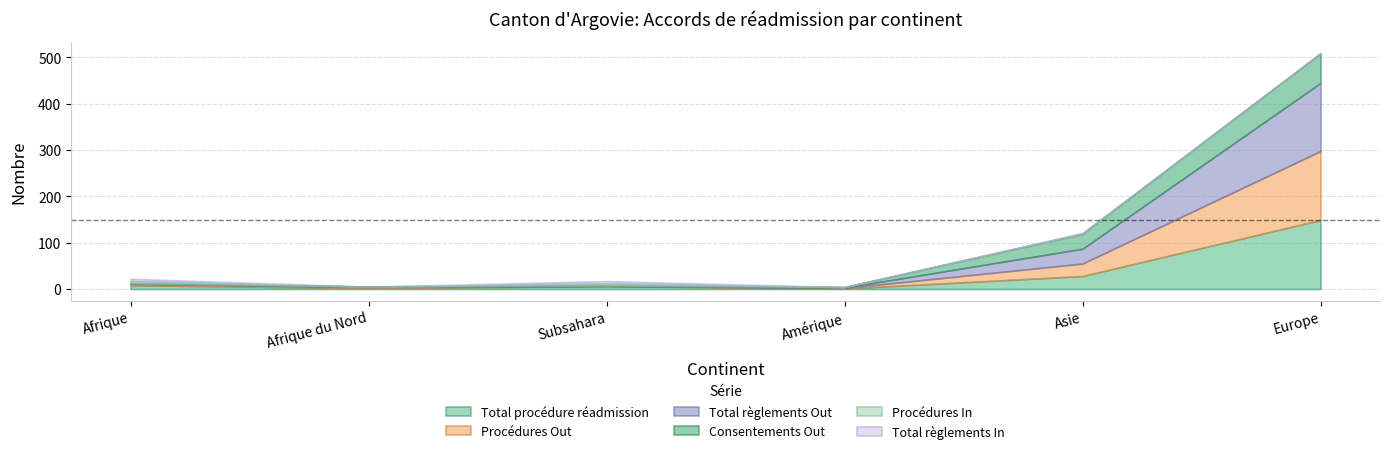

Reading left to right, transcribe all the data shown in this chart.

Total procédure réadmission: 8	2	6	1	28	149
Procédures Out: 3	2	1	1	27	149
Total règlements Out: 1	1	0	1	32	147
Consentements Out: 0	0	0	1	32	64
Procédures In: 5	0	5	0	1	0
Total règlements In: 5	0	5	0	1	0